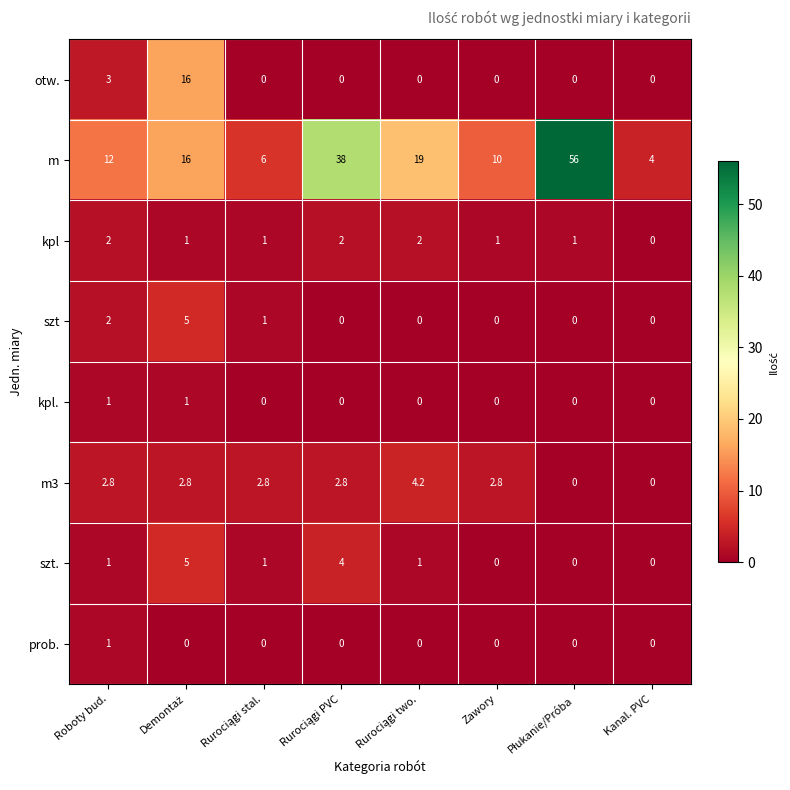

What is the total value across all series at Roboty bud.?

24.8